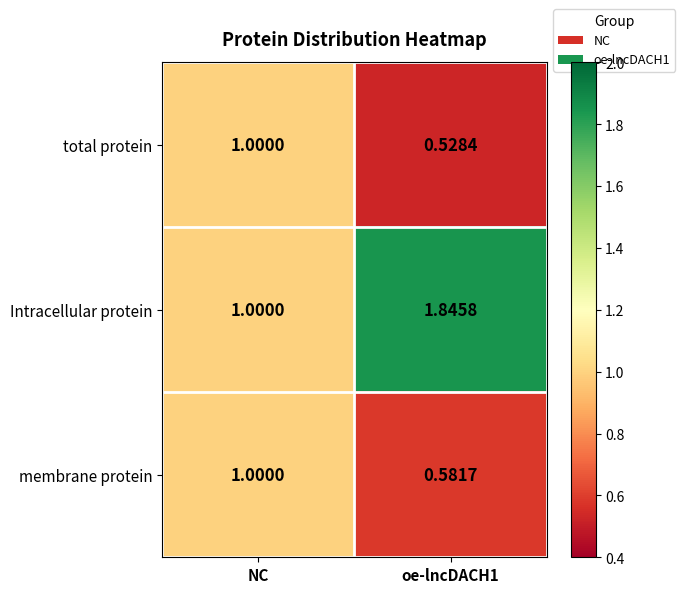

Which category has the highest value in the total protein series?

NC